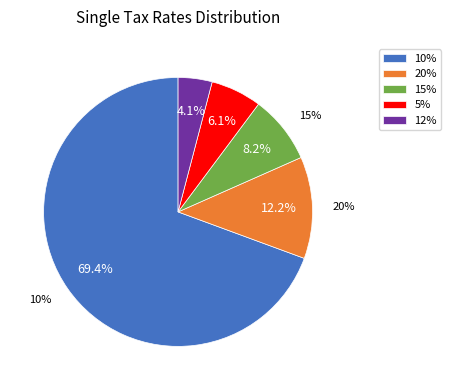

What percentage is the 10% slice, to the nearest percent?

69%